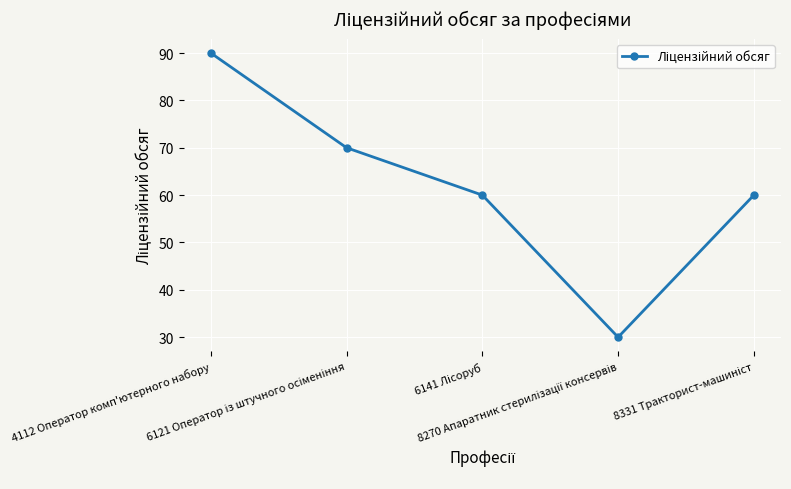

Reading right to left, list all the values displayed in this chart.

60	30	60	70	90